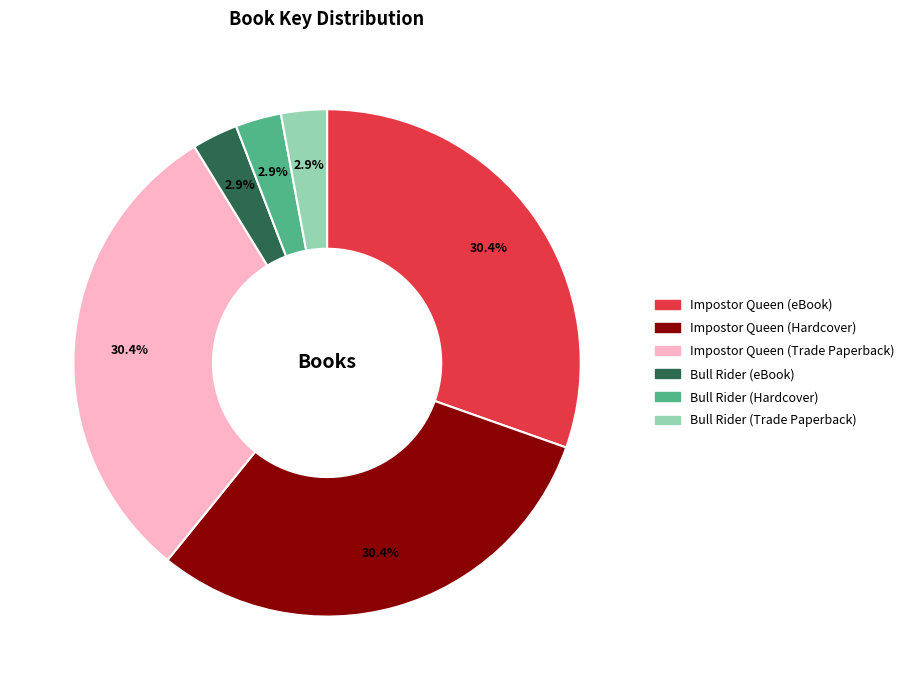

What percentage do Impostor Queen (Trade Paperback) and Bull Rider (Hardcover) together represent?

33.3%